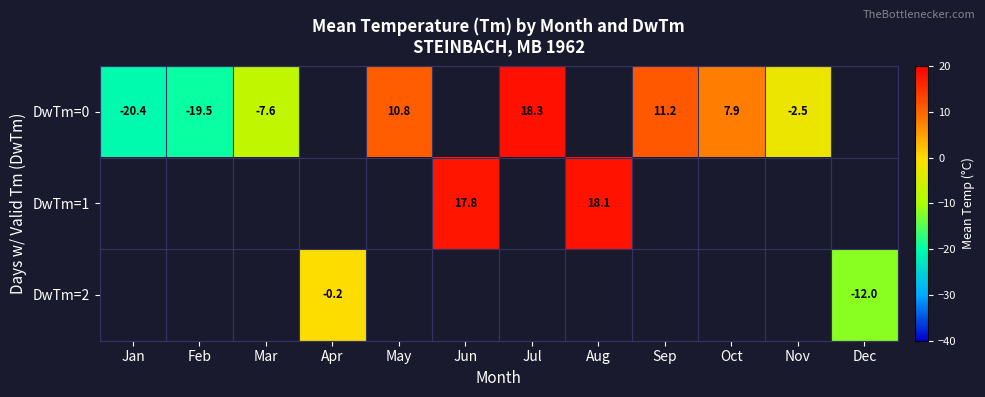

How many negative values does the DwTm=0 series have?

4